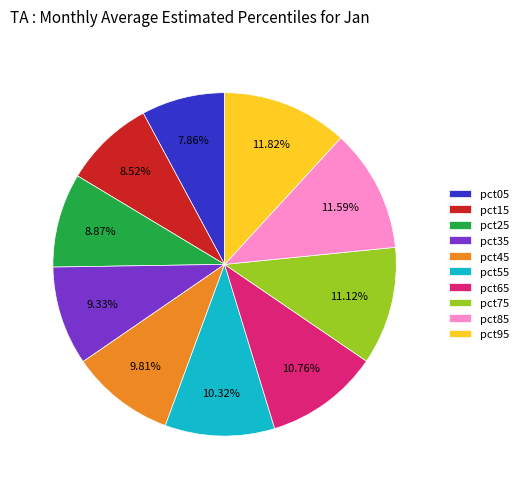

Which has a higher value, pct25 or pct85?

pct85